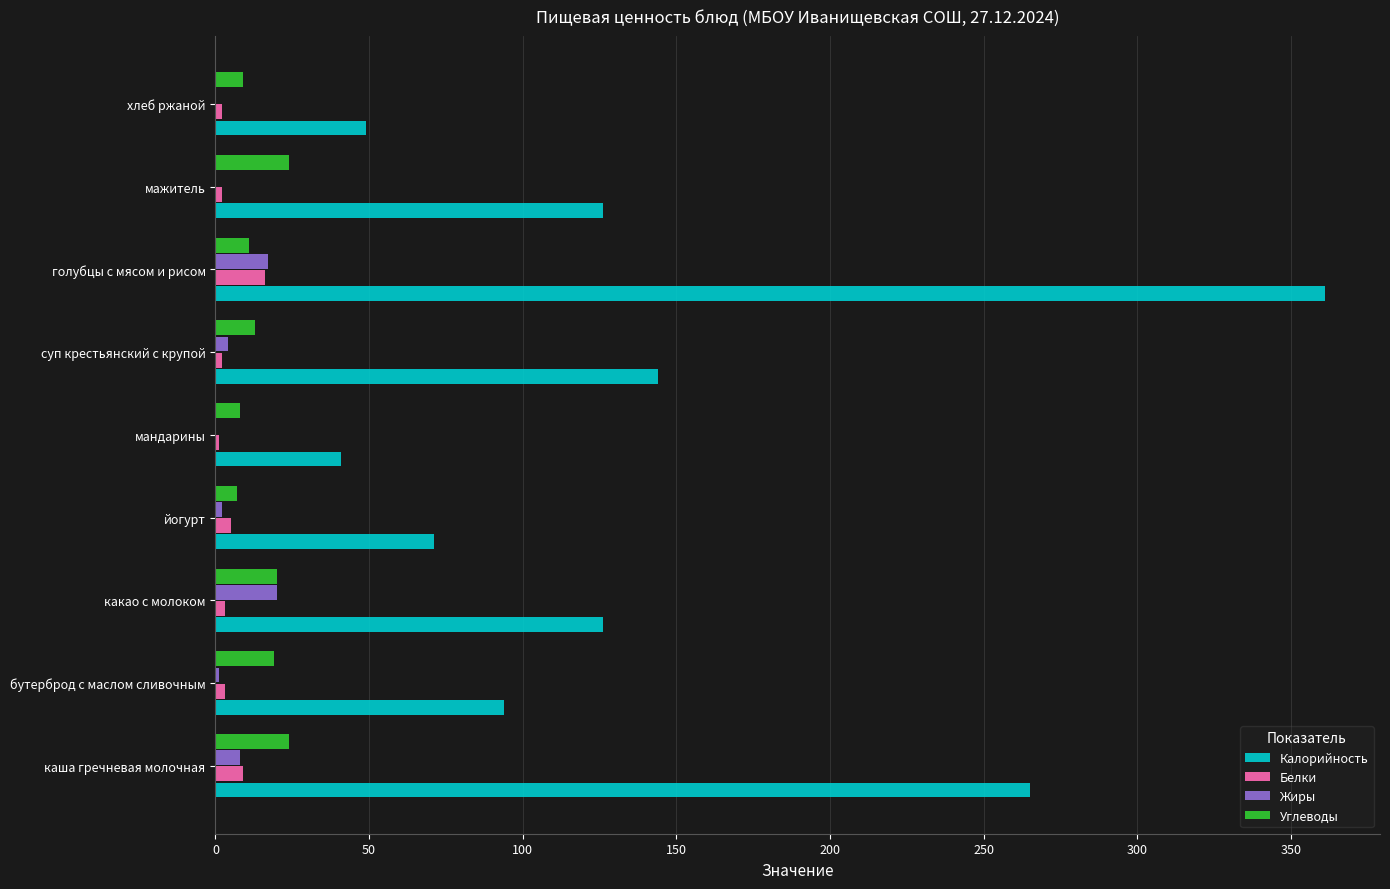

At which category is the sum across all series the highest?

голубцы с мясом и рисом